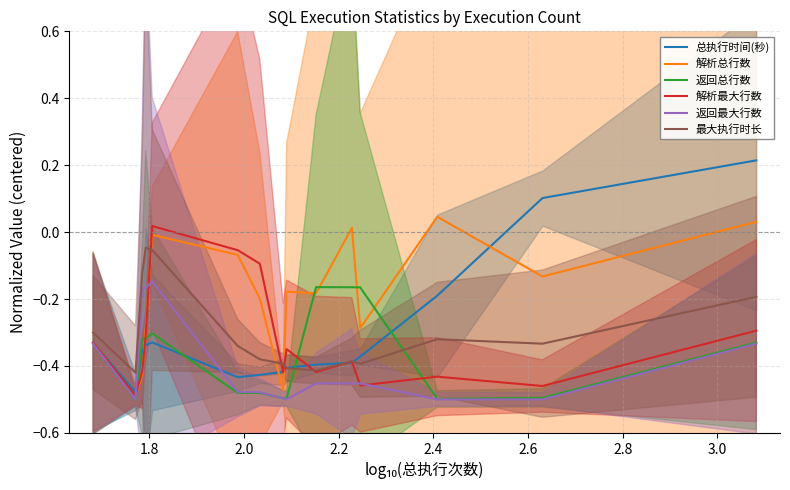

Which series has the largest total across all categories?

解析总行数